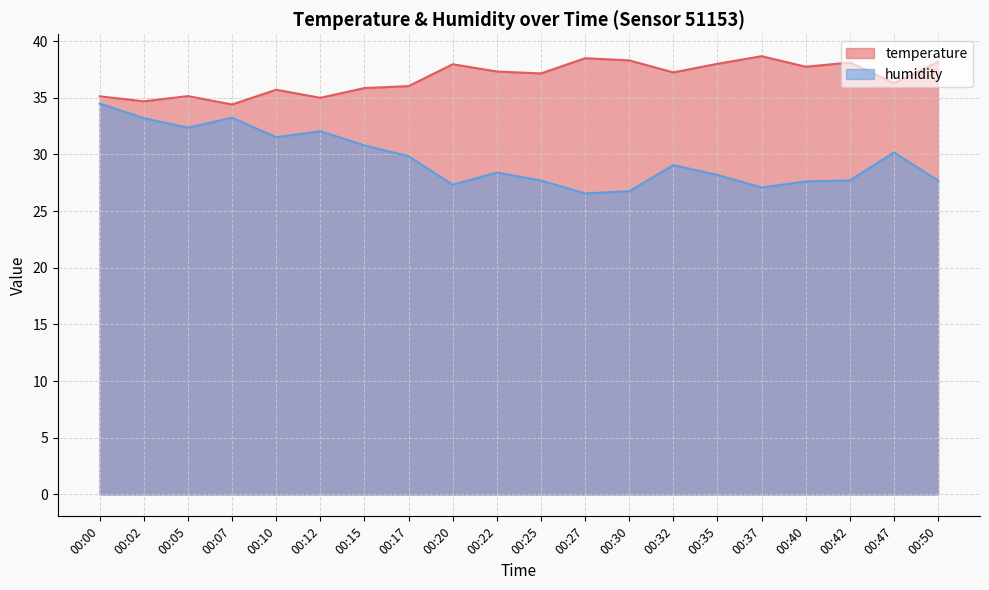

Reading left to right, list all the values displayed in this chart.

temperature: 00:00=35.1	00:02=34.7	00:05=35.1	00:07=34.4	00:10=35.7	00:12=35.0	00:15=35.9	00:17=36.0	00:20=38.0	00:22=37.3	00:25=37.1	00:27=38.5	00:30=38.3	00:32=37.2	00:35=38.0	00:37=38.7	00:40=37.7	00:42=38.1	00:47=36.3	00:50=38.2
humidity: 00:00=34.5	00:02=33.2	00:05=32.4	00:07=33.2	00:10=31.5	00:12=32.0	00:15=30.8	00:17=29.8	00:20=27.3	00:22=28.4	00:25=27.7	00:27=26.6	00:30=26.8	00:32=29.1	00:35=28.2	00:37=27.1	00:40=27.6	00:42=27.7	00:47=30.2	00:50=27.7